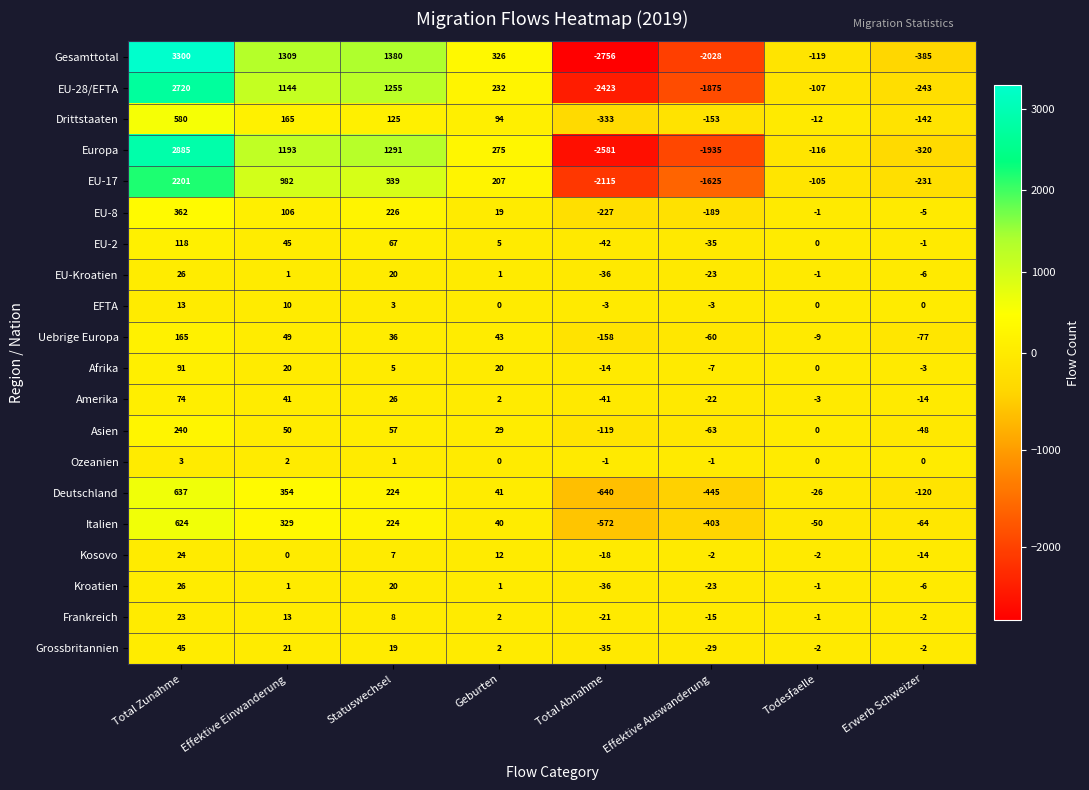

Which series has the largest total across all categories?

Gesamttotal